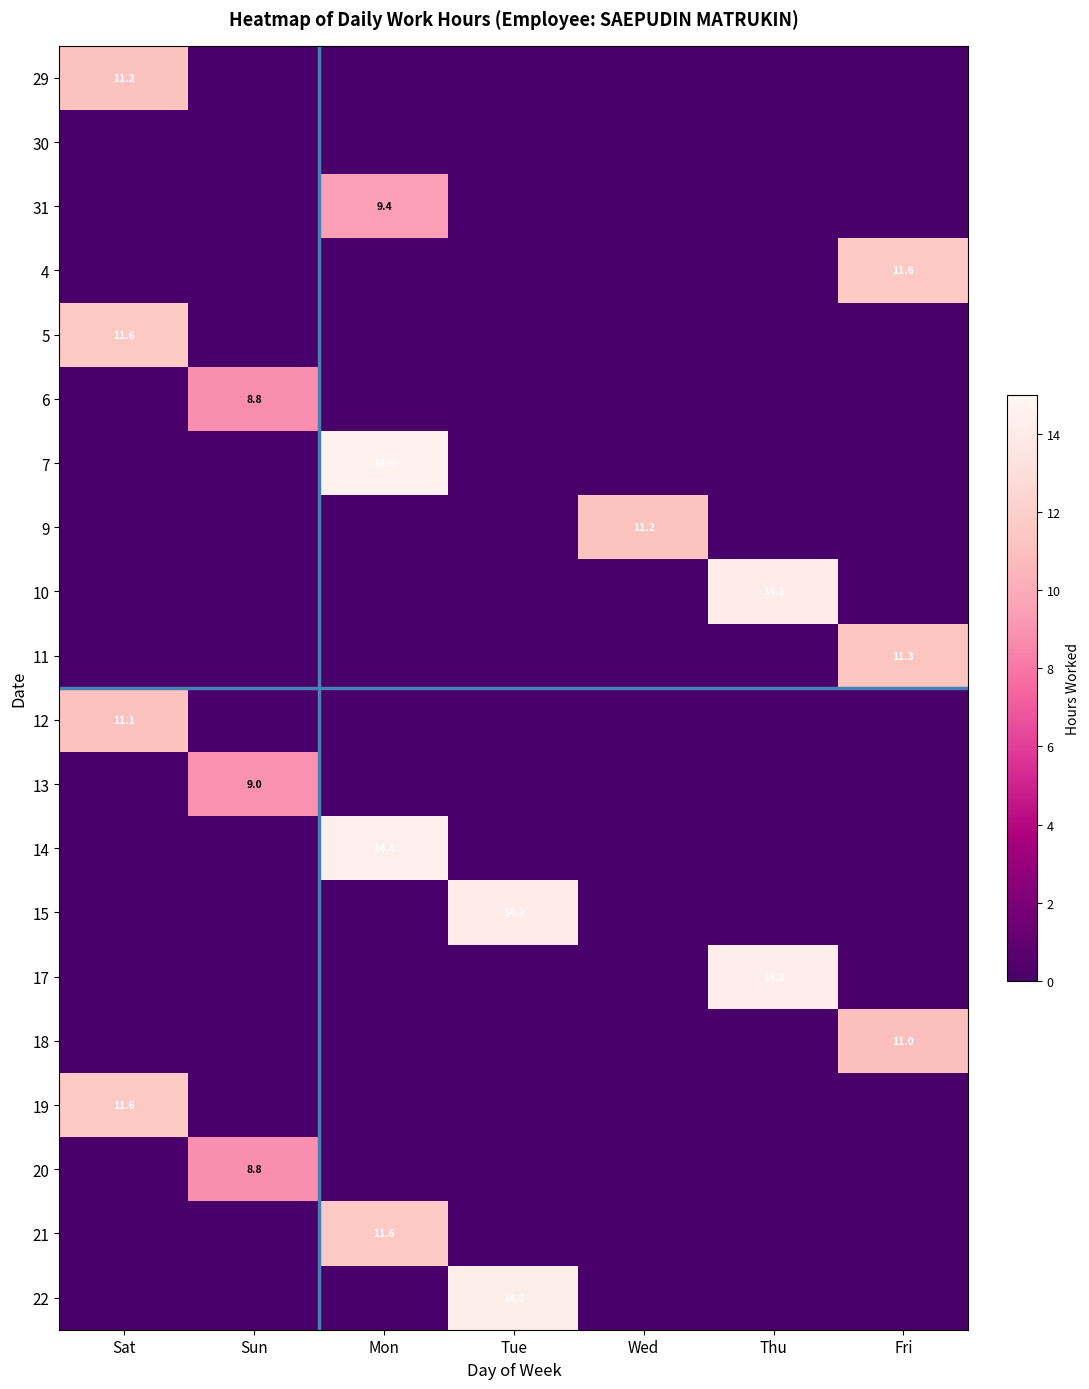

The 20 series shows 8.8 at Sun. True or false?

True